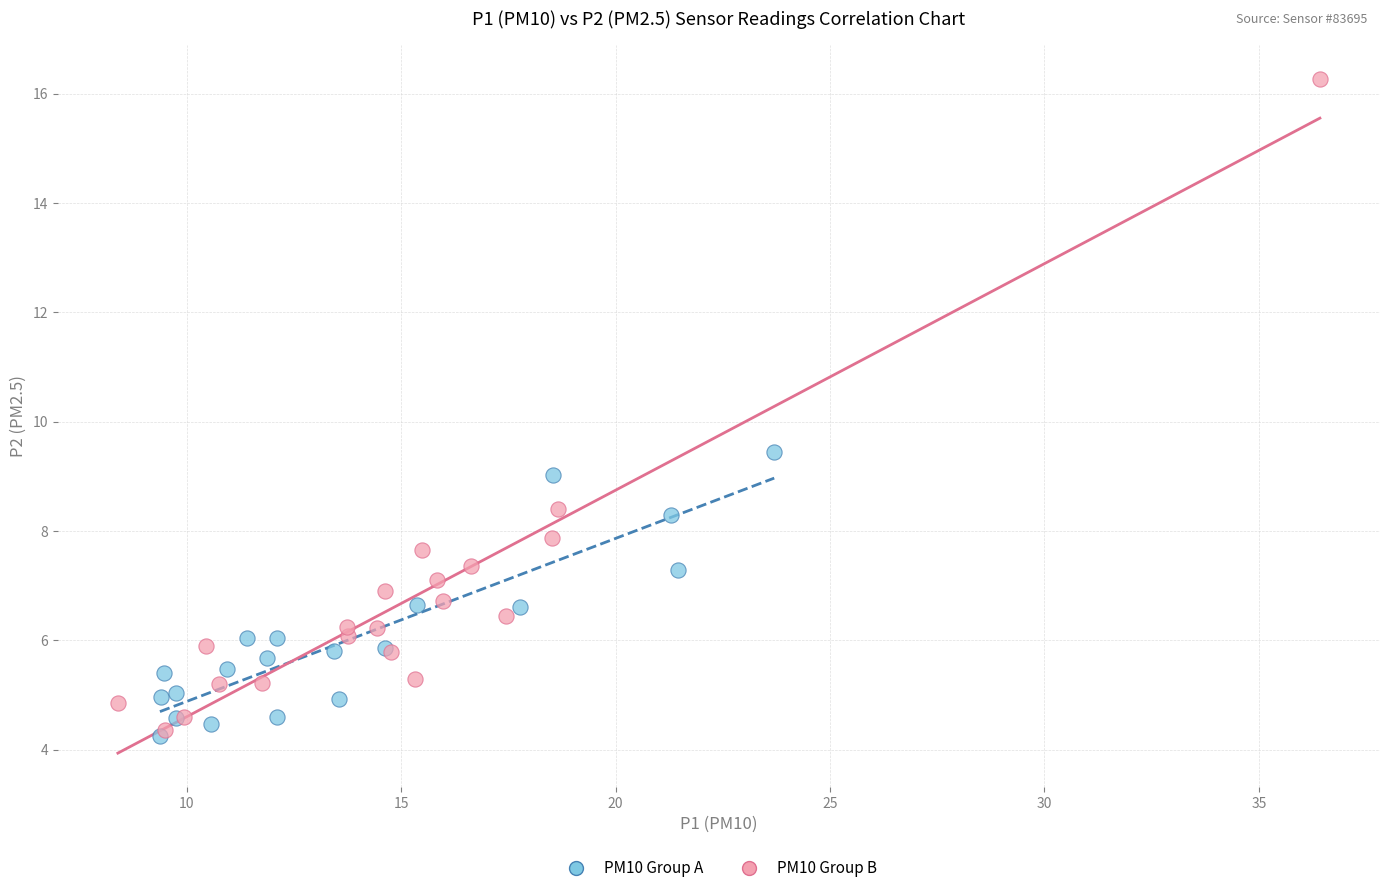

Which series contains the highest Y value?

PM10 Group B